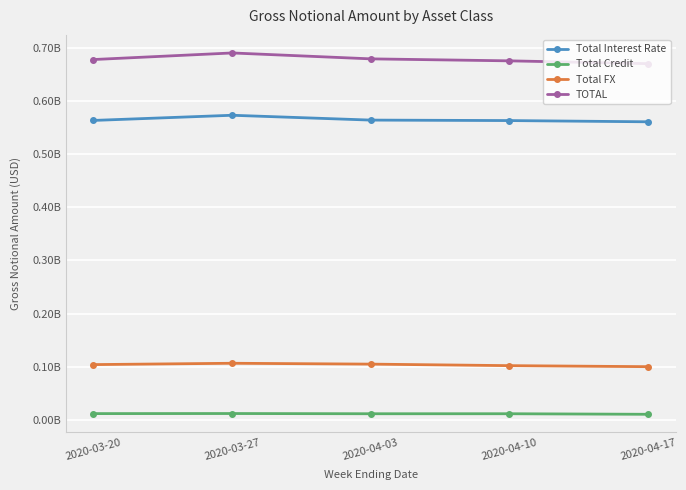

What is the value of the TOTAL point at the 1st from the left?

679040930